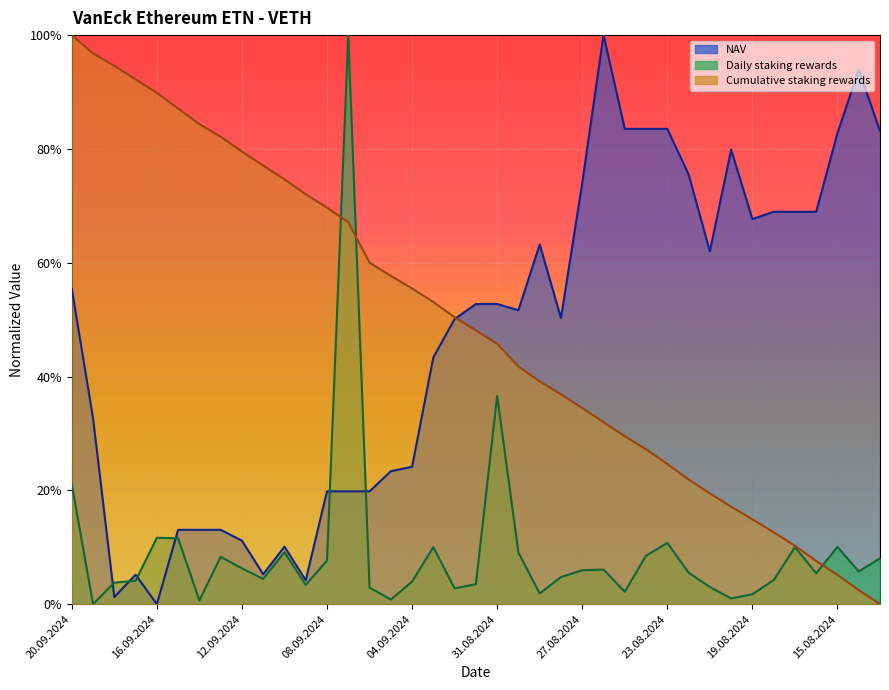

What is the value of the Cumulative staking rewards point at the 36th from the left?

0.1